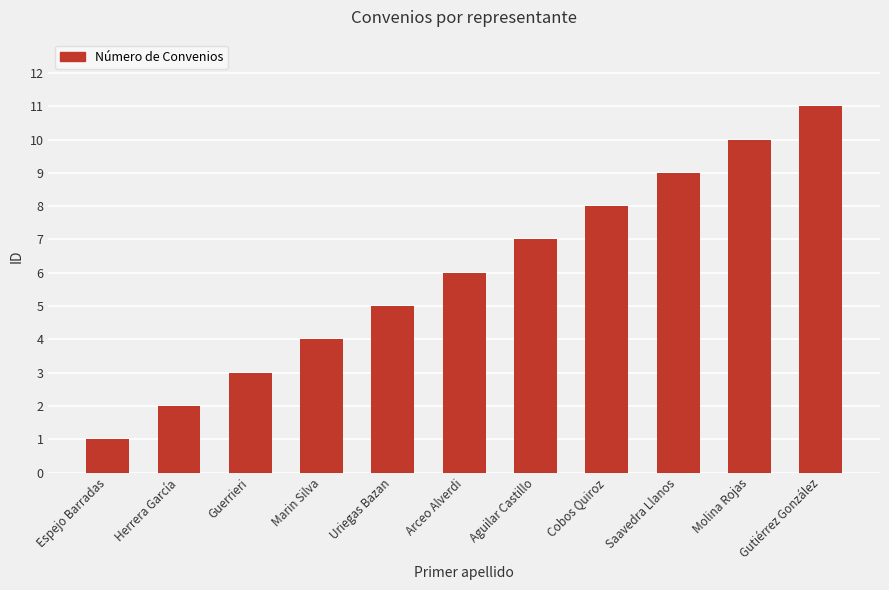

What is the change in value from Uriegas Bazan to Arceo Alverdi?

+1